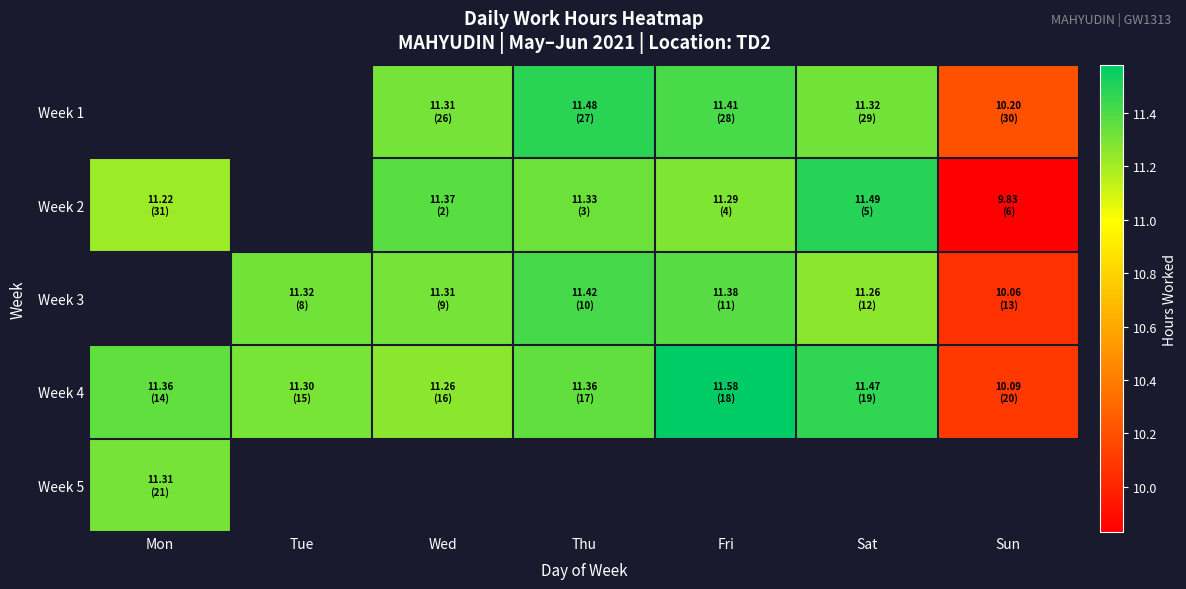

What is the greatest value displayed?

11.6